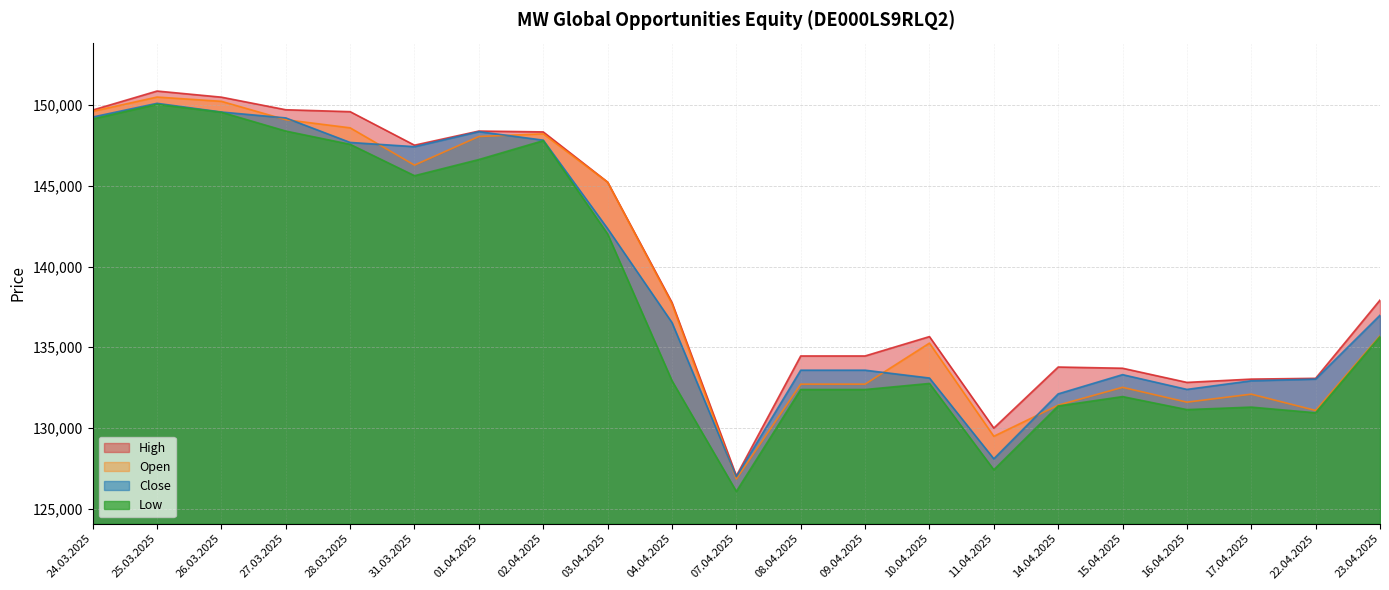

What position from the right is 02.04.2025?

14